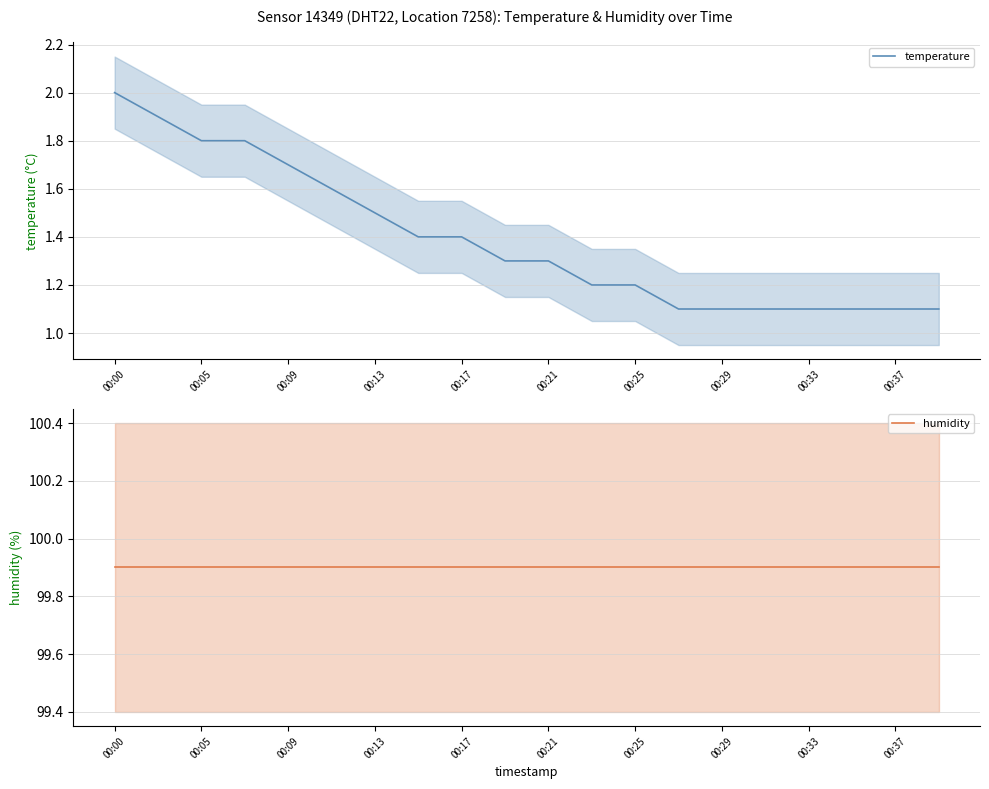

What is the difference between the maximum and second lowest values in the temperature series?

0.9